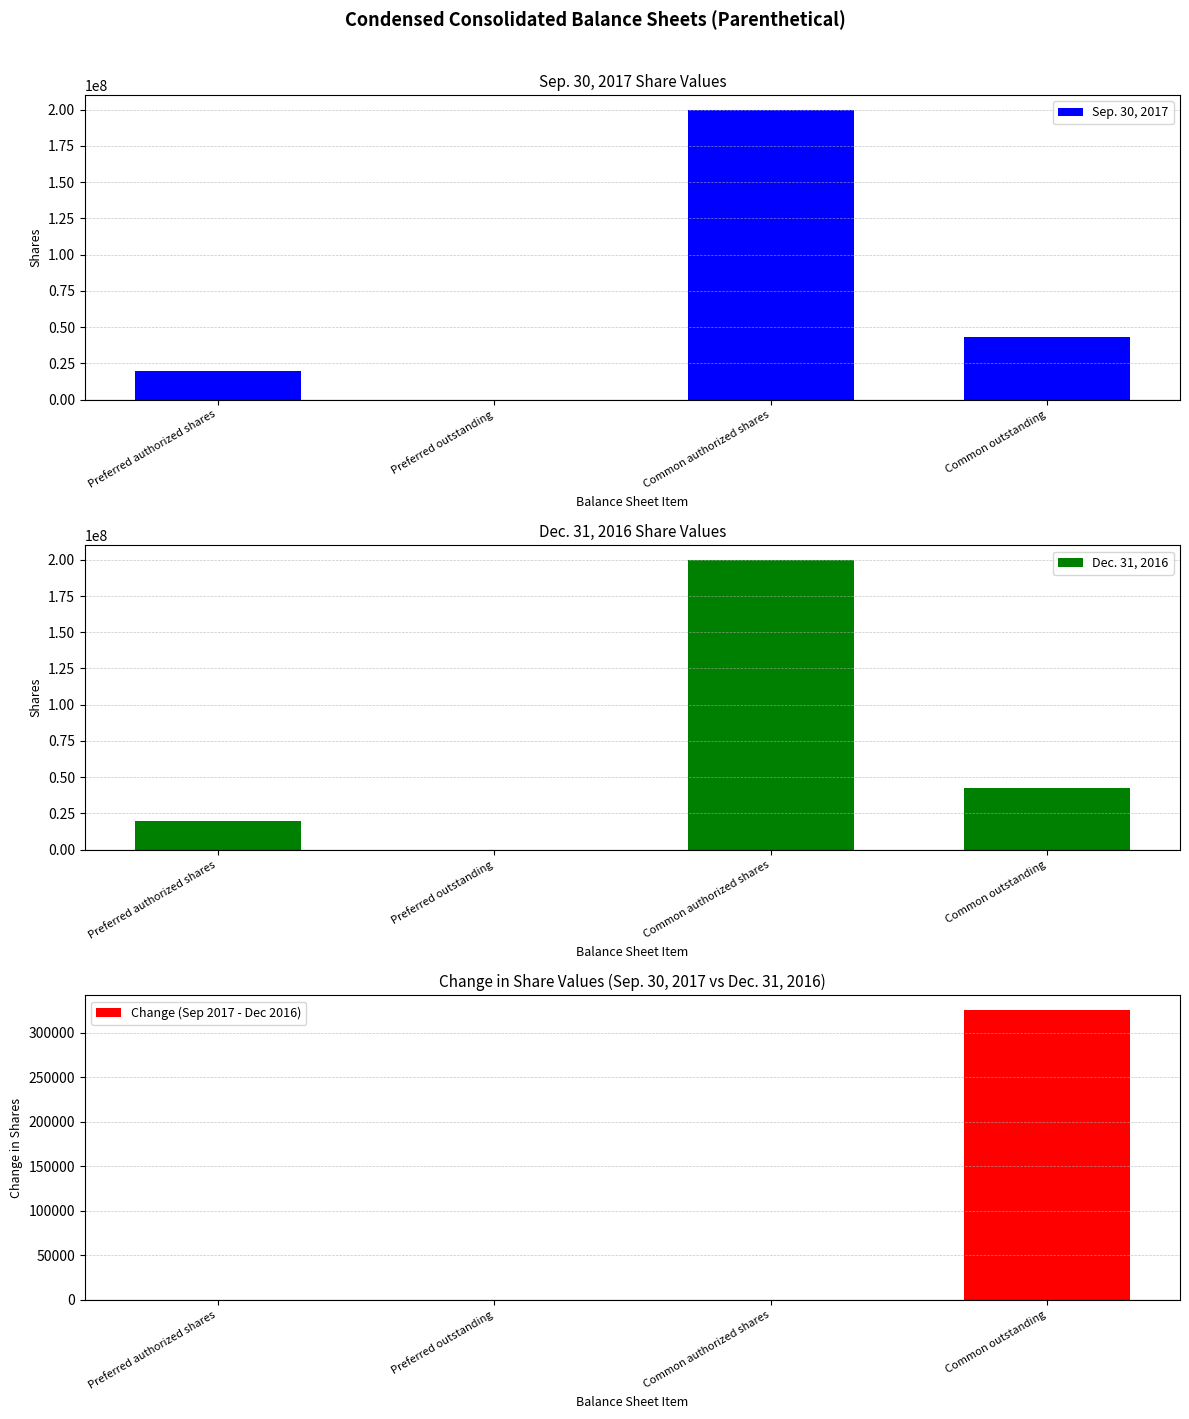

True or false: Change (Sep 2017 - Dec 2016) has a value of 325435 at Common outstanding.

True